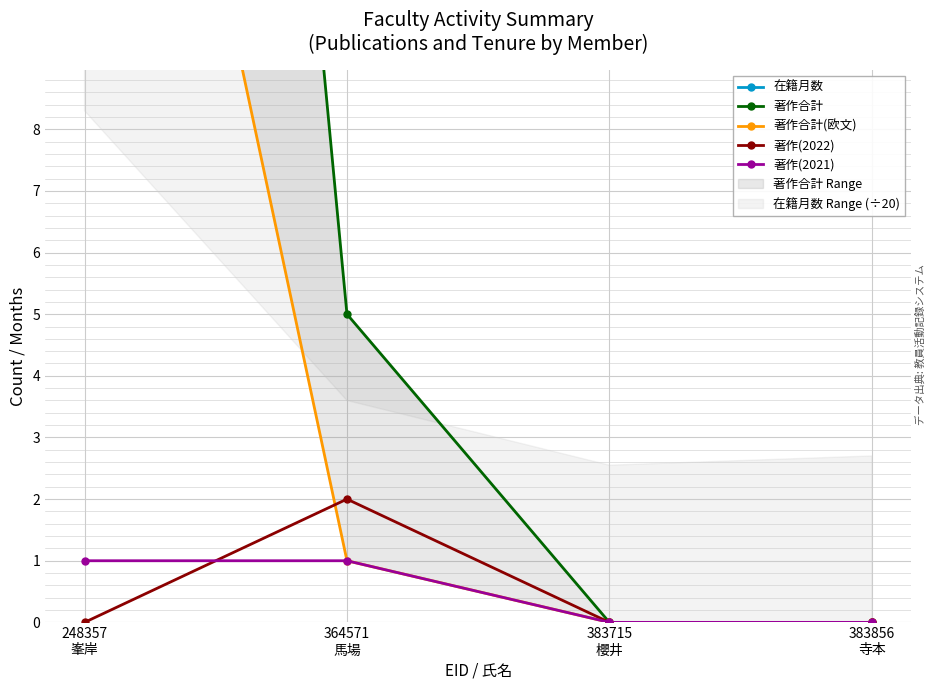

What is the difference between the maximum and minimum values in the 著作(2021) series?

1